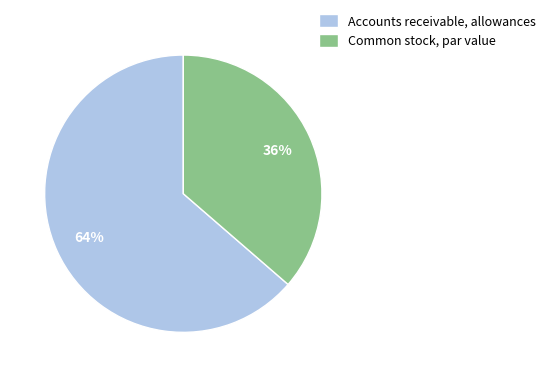

To the nearest percent, what percentage of the pie is Common stock, par value?

36%